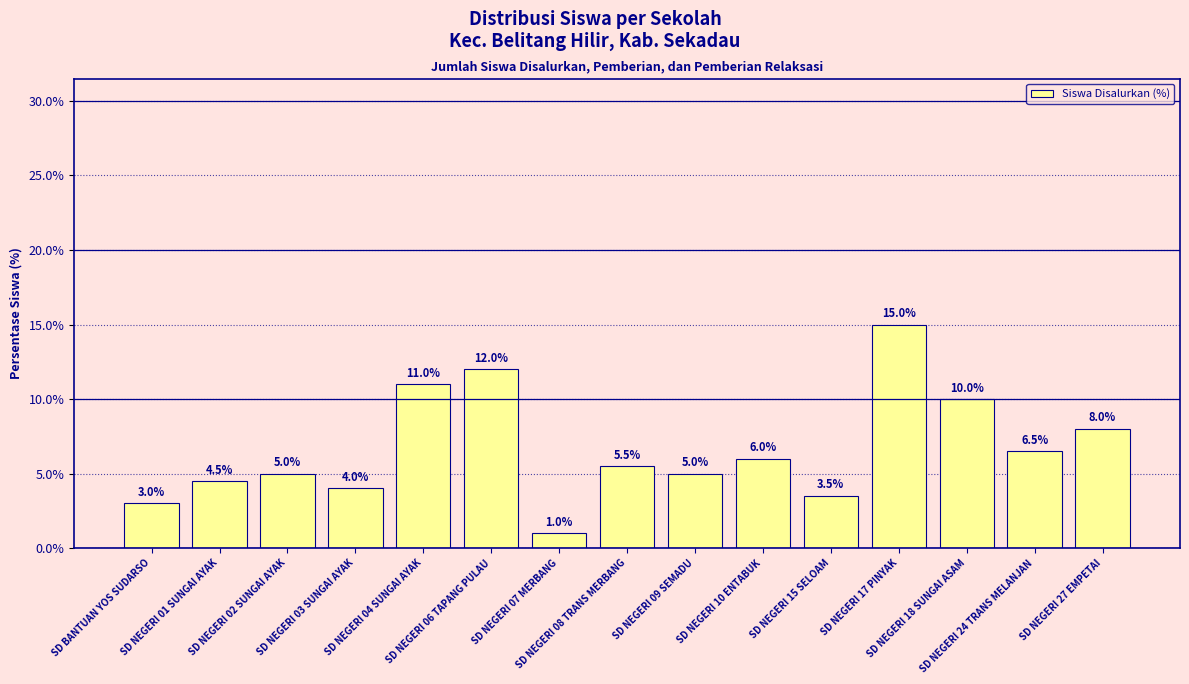

What is the difference between the second highest and minimum values?

11.0